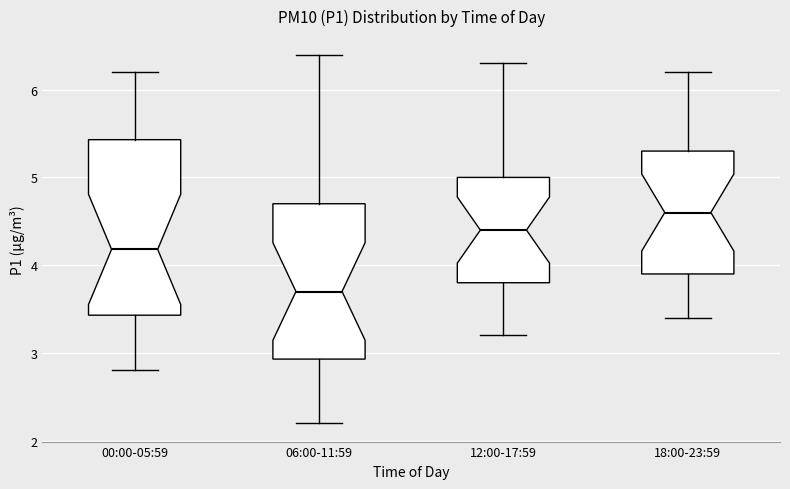

Where is the lower edge of the box for 00:00-05:59 on the y-axis? The values are not printed on the chart, so give them approximately, as read against the axis.

3.4